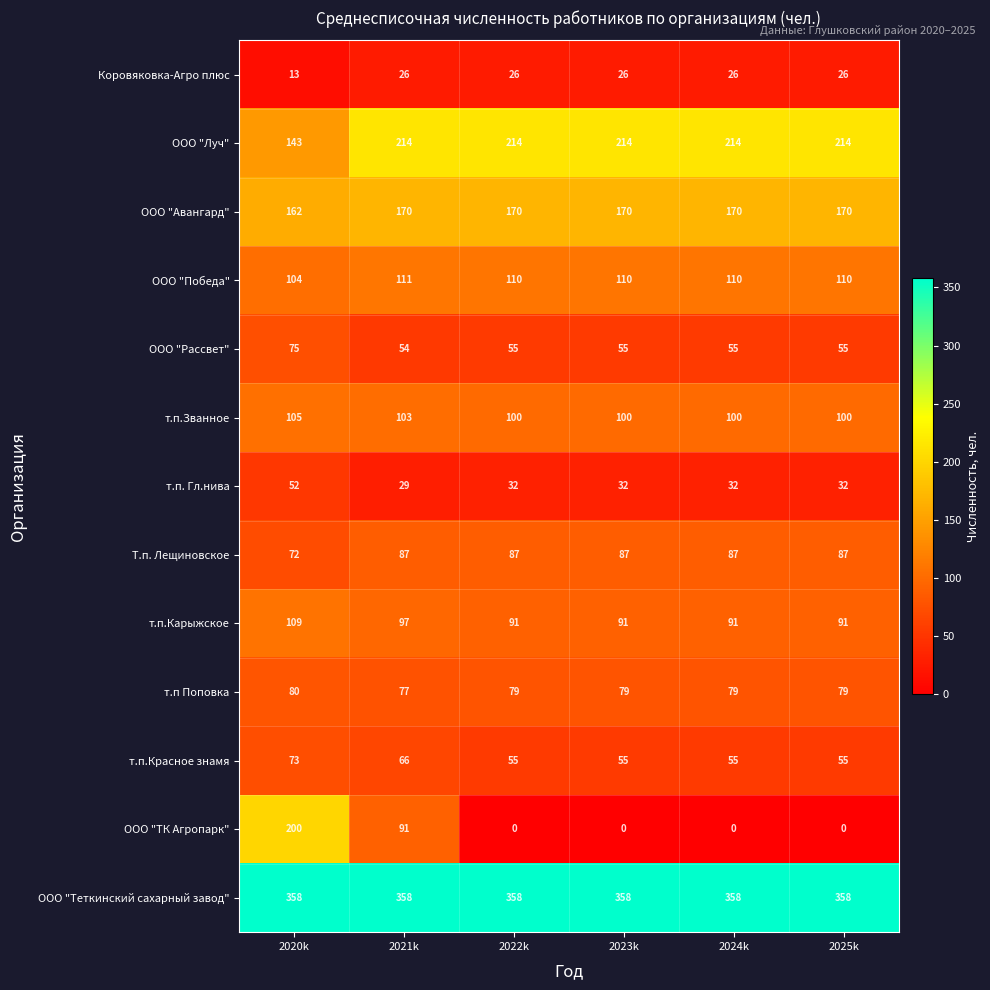

Which category has the lowest value in the т.п Поповка series?

2021k